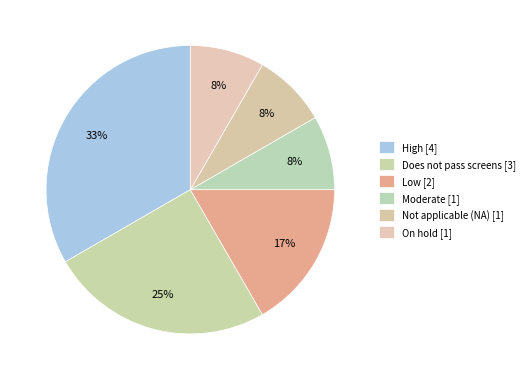

Rank the categories by value from lowest to highest.

Moderate, Not applicable (NA) - implementation study, On hold, Low, Does not pass screens, High